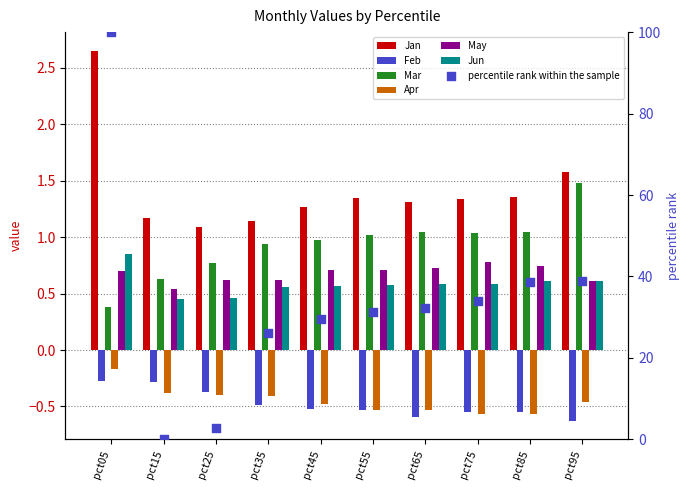

At which category is the sum across all series the highest?

pct05